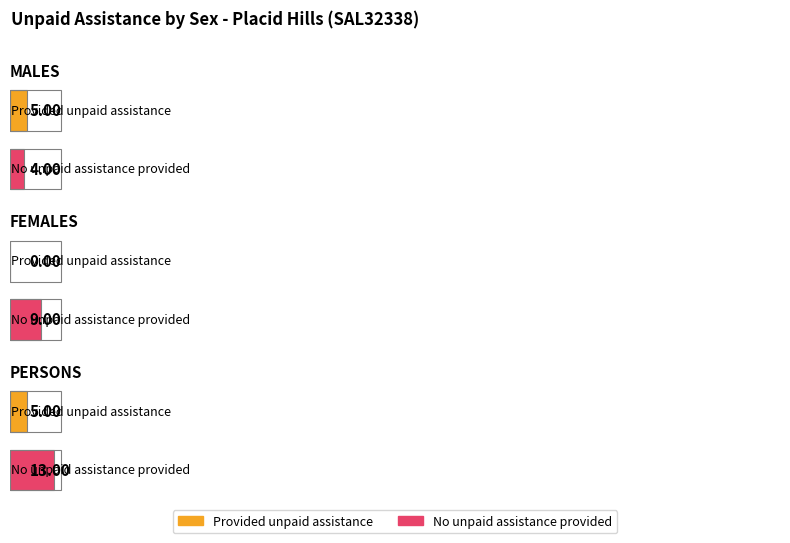

How many bars are there in each group?

2